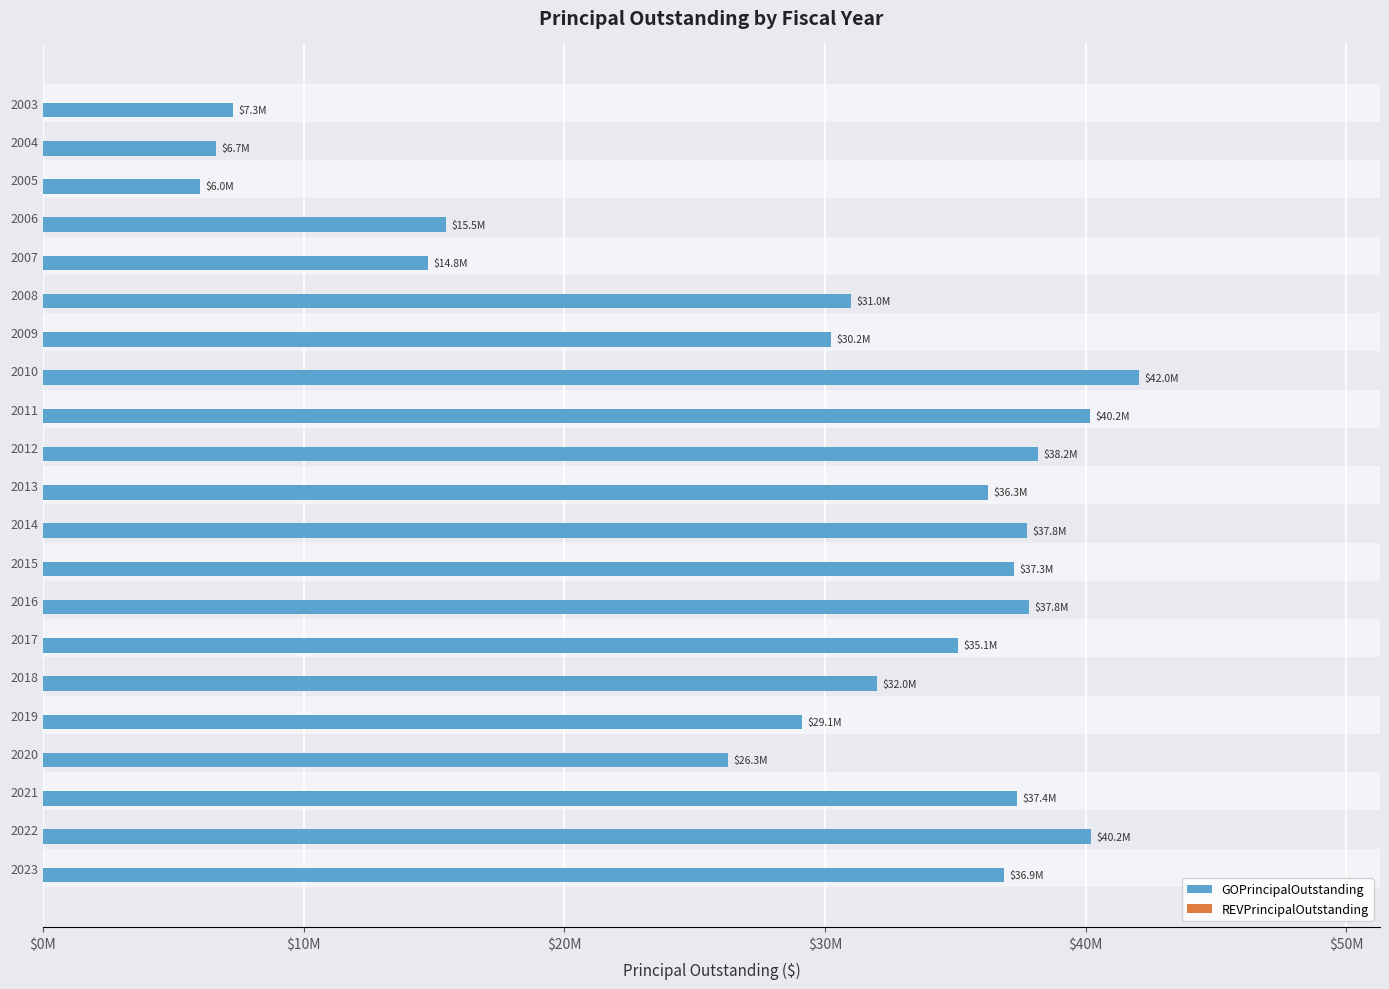

Does the chart contain any negative values?

No